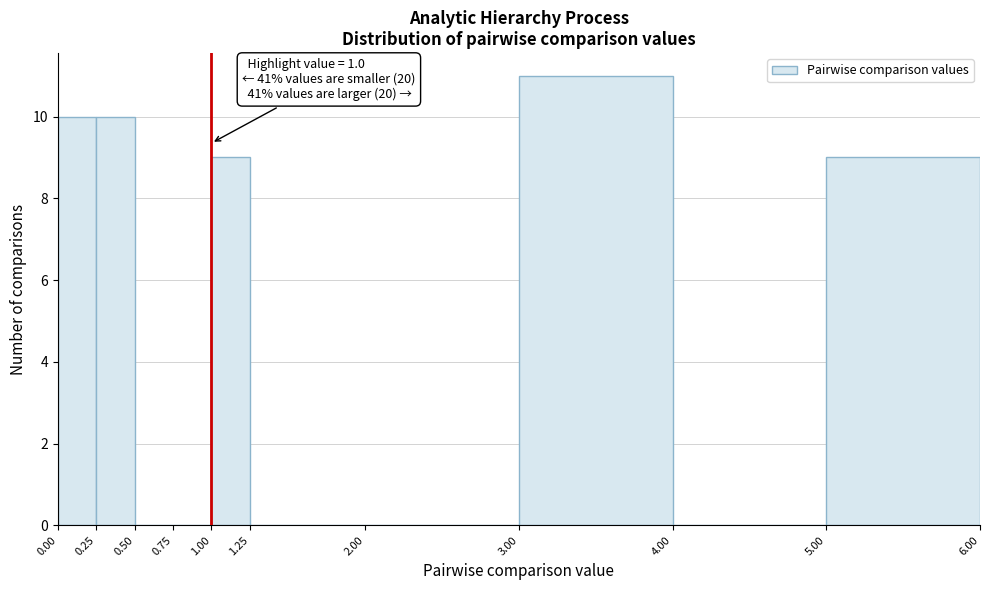

Over which range of the x-axis is the bar tallest?

3.00 to 4.00